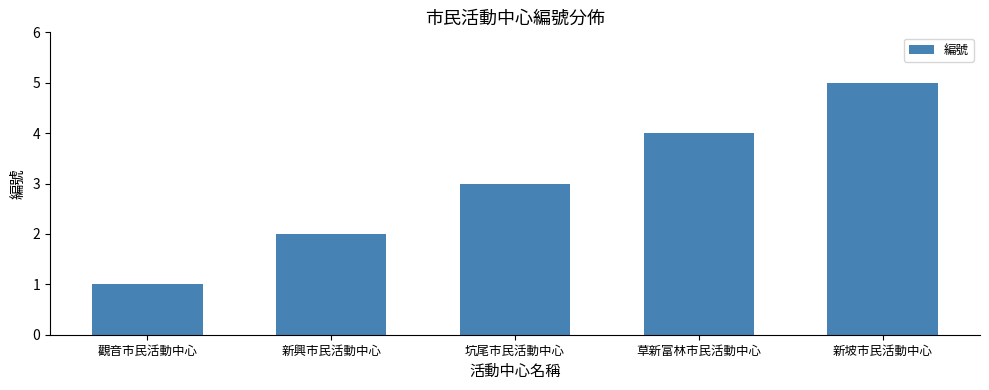

The chart shows a value of 8 at 新坡市民活動中心. True or false?

False